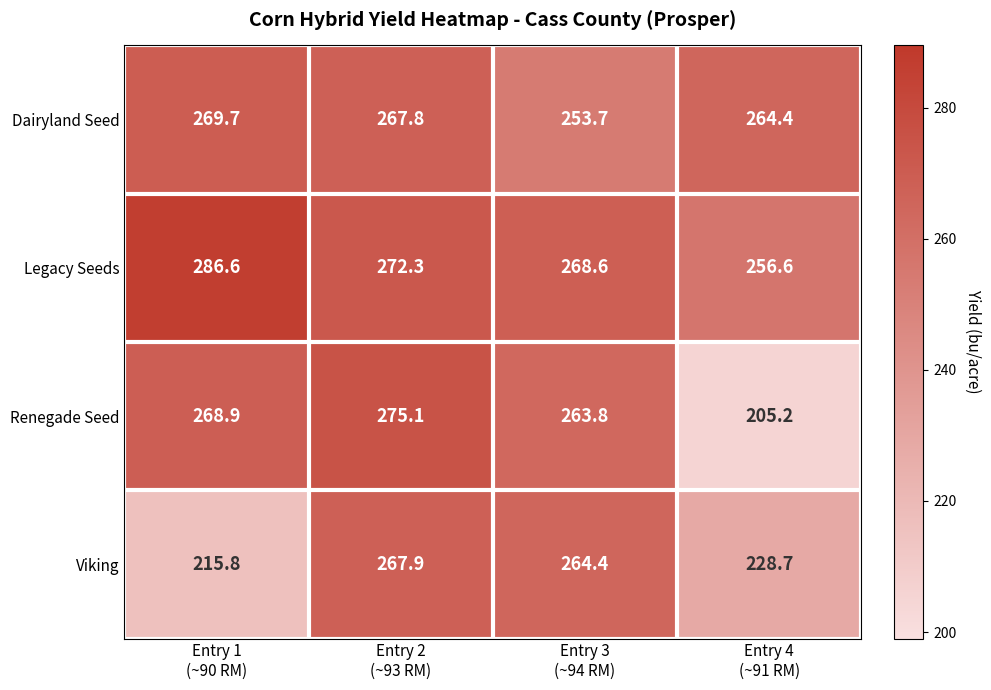

Which series has the largest total across all categories?

Legacy Seeds